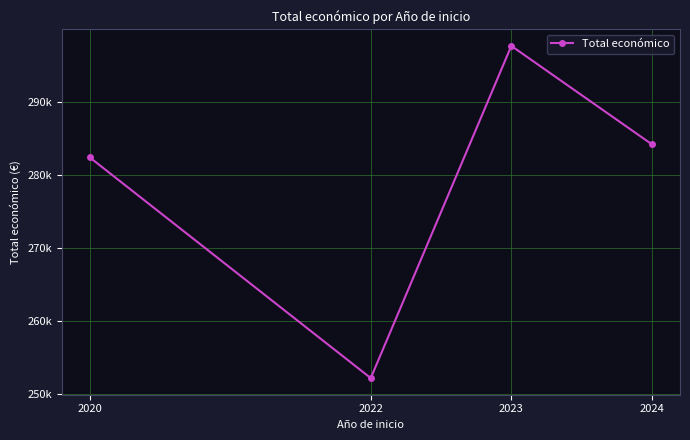

Does the chart have visible grid lines?

Yes